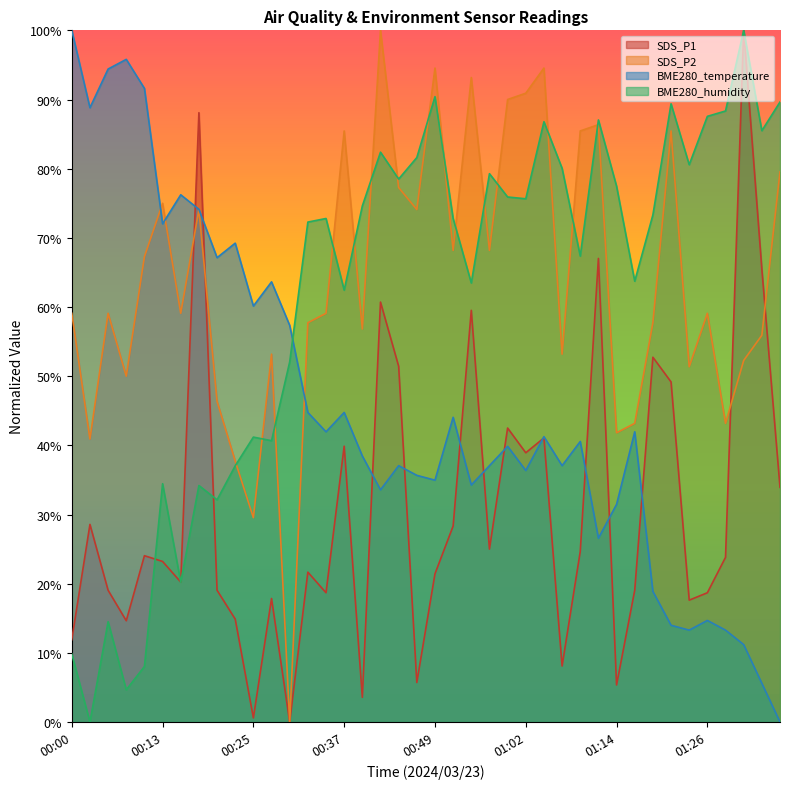

In SDS_P1, how many points are higher than both neighbors (excluding endpoints)?

13